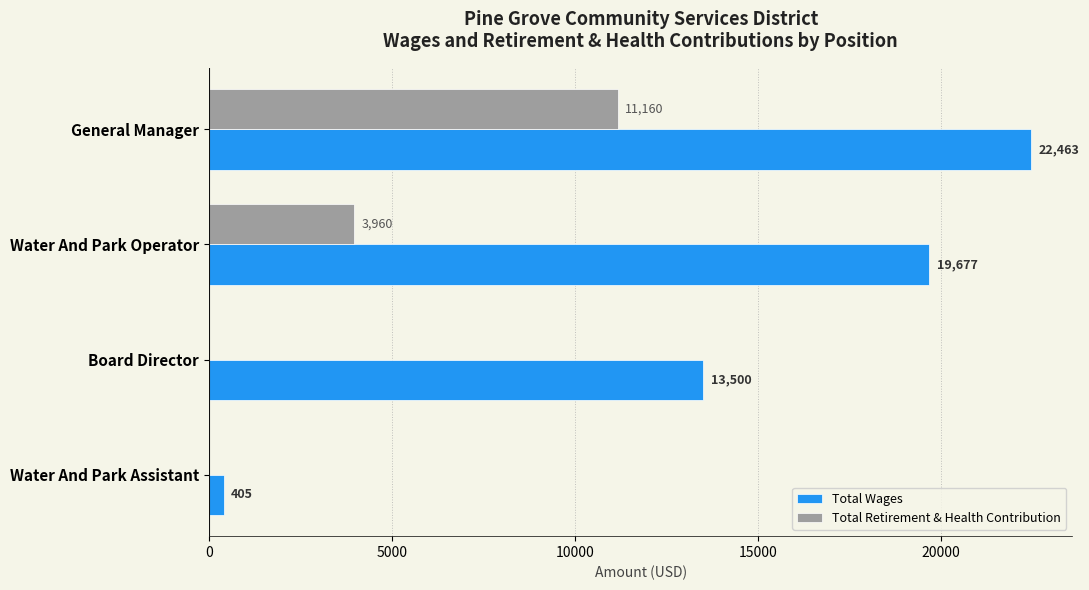

At which category is the sum across all series the highest?

General Manager